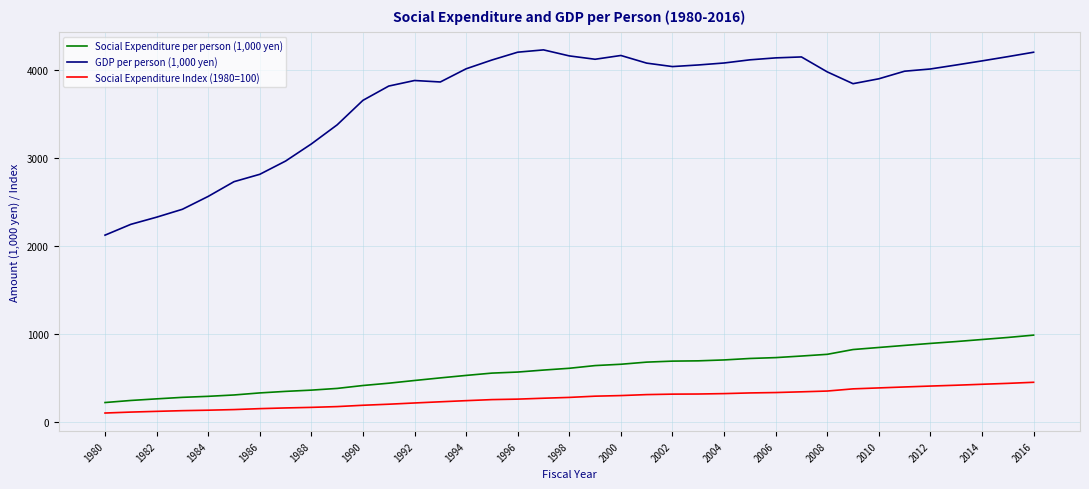

Which series has the largest range (max minus min)?

GDP per person (1,000 yen)